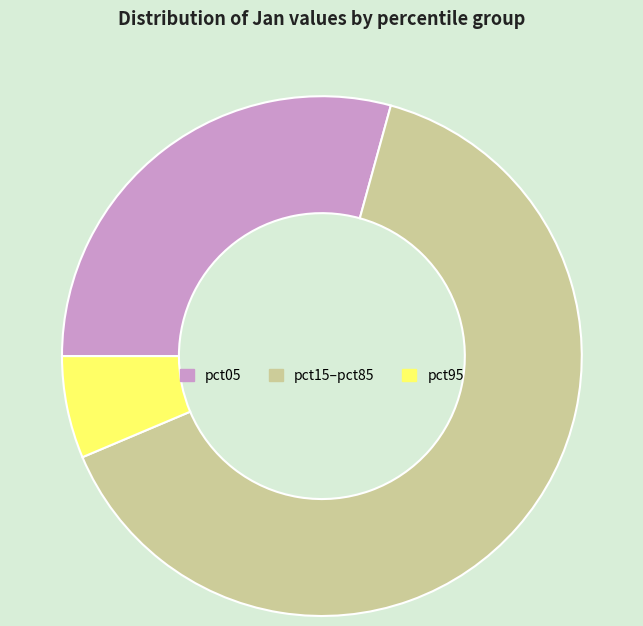

Do pct05 and pct15–pct85 together represent more than half of the pie?

Yes